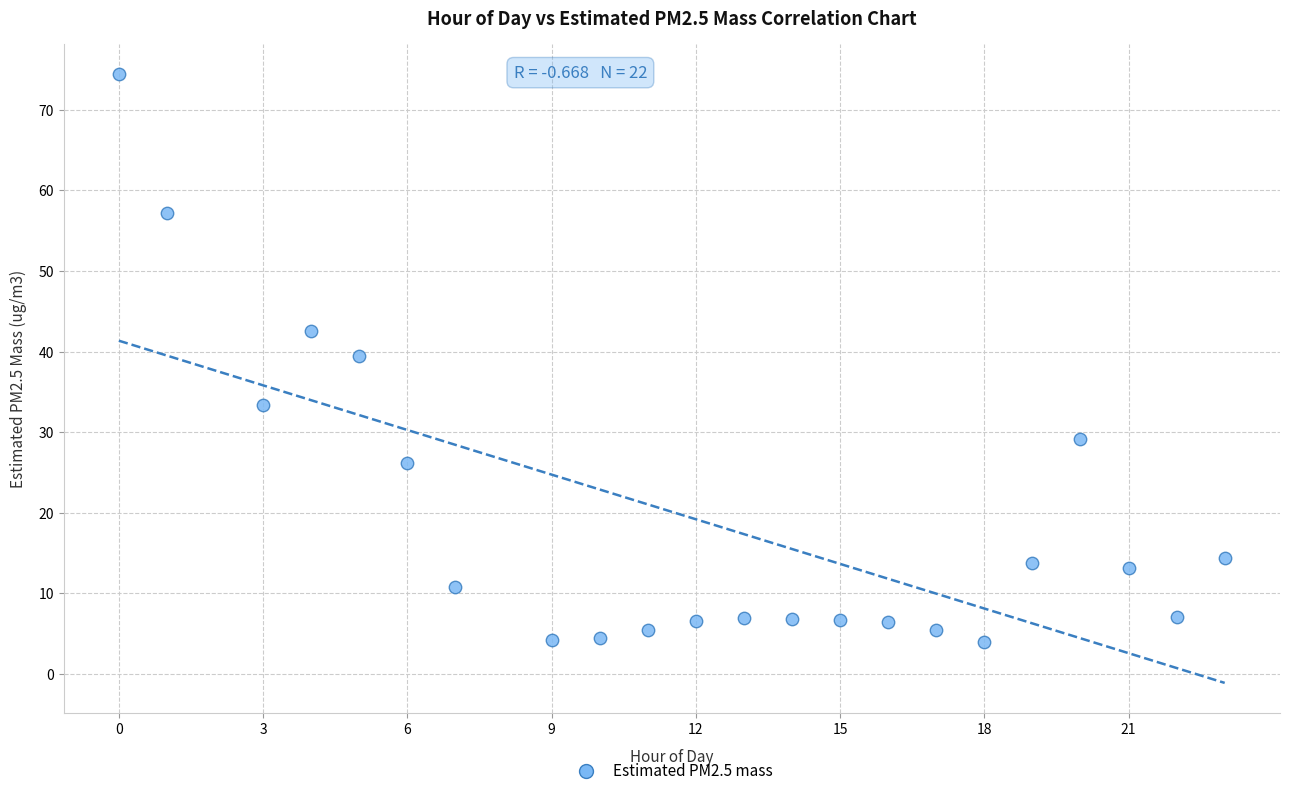

What is the range of X values (max minus min)?

23.0